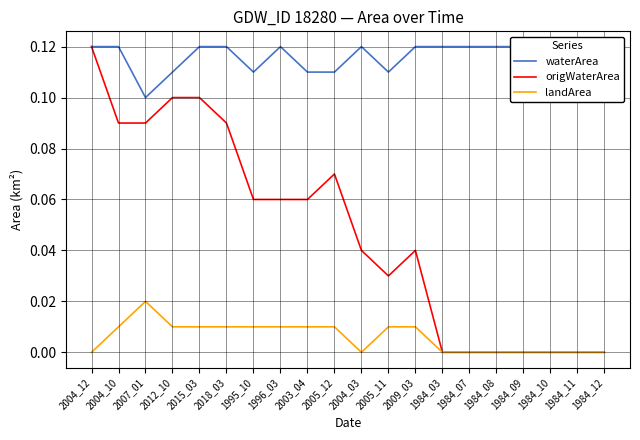

What is the value of the origWaterArea point at the 5th from the left?

0.1